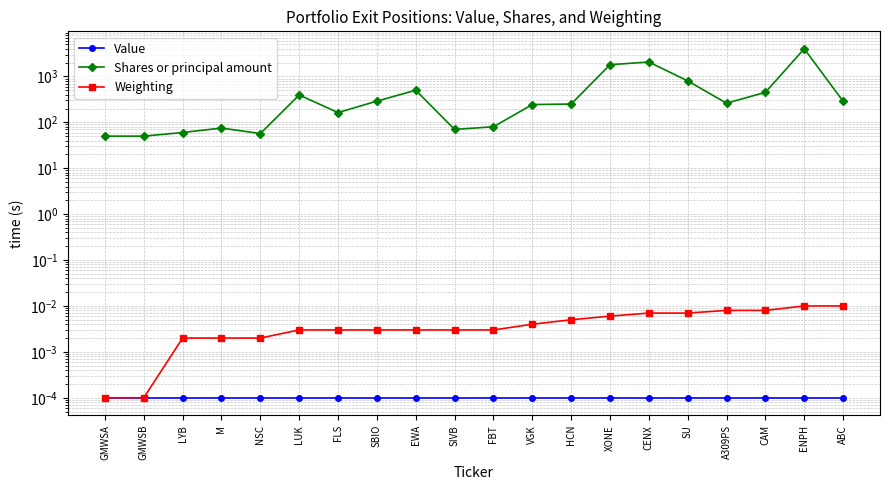

Reading right to left, transcribe all the data shown in this chart.

Value: 0.0	0.0	0.0	0.0	0.0	0.0	0.0	0.0	0.0	0.0	0.0	0.0	0.0	0.0	0.0	0.0	0.0	0.0	0.0	0.0
Shares or principal amount: 288.0	4000.0	450.0	261.0	800.0	2060.0	1800.0	250.0	244.0	80.0	70.0	500.0	290.0	163.0	394.0	57.0	75.0	60.0	50.0	50.0
Weighting: 0.0	0.0	0.0	0.0	0.0	0.0	0.0	0.0	0.0	0.0	0.0	0.0	0.0	0.0	0.0	0.0	0.0	0.0	0.0	0.0